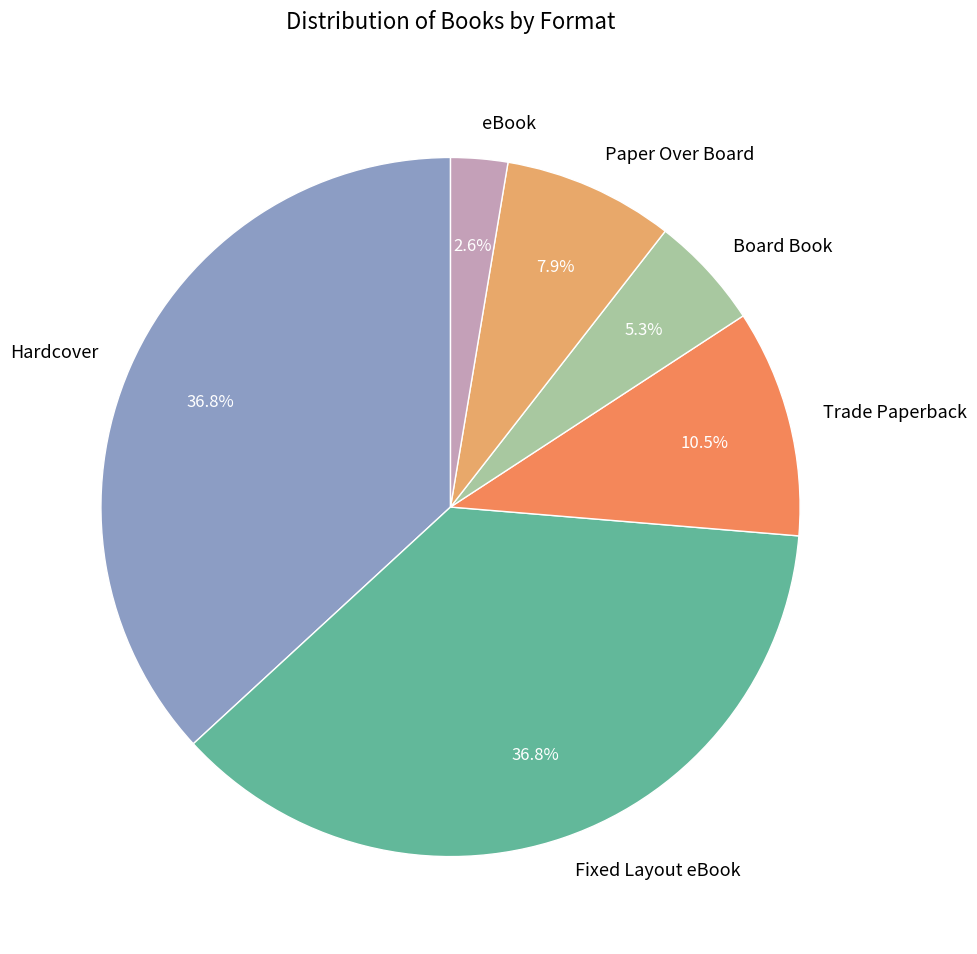

Is it true that Fixed Layout eBook is 37% of the pie?

True